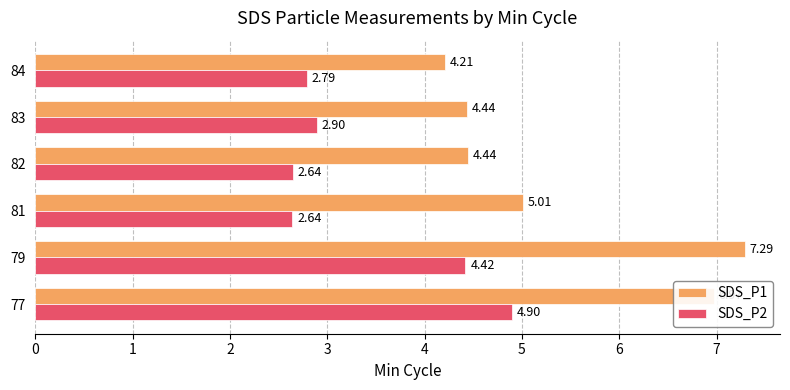

What is the average value of the SDS_P2 series?

3.4